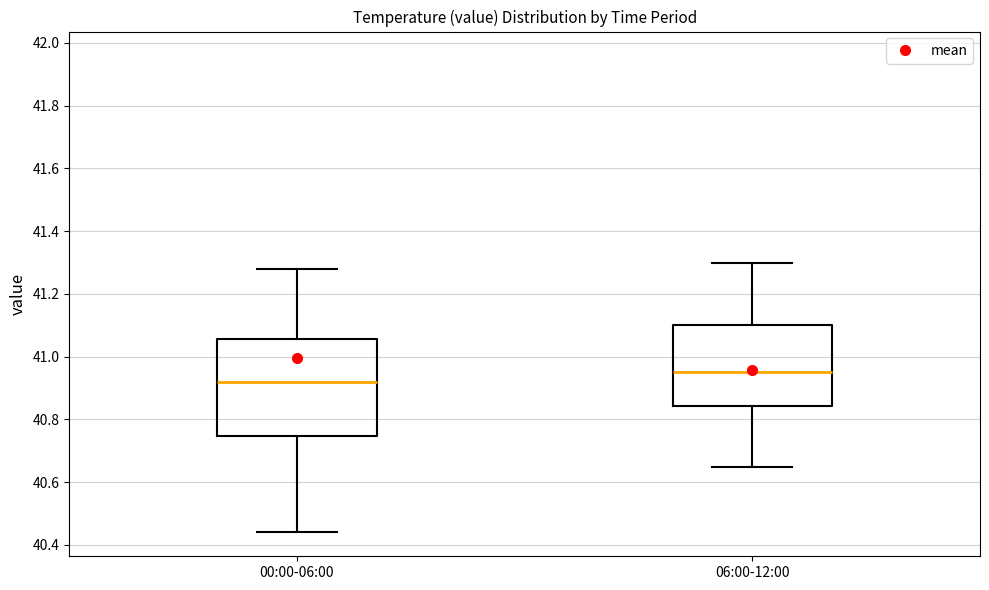

Which box has the lowest median line?

00:00-06:00